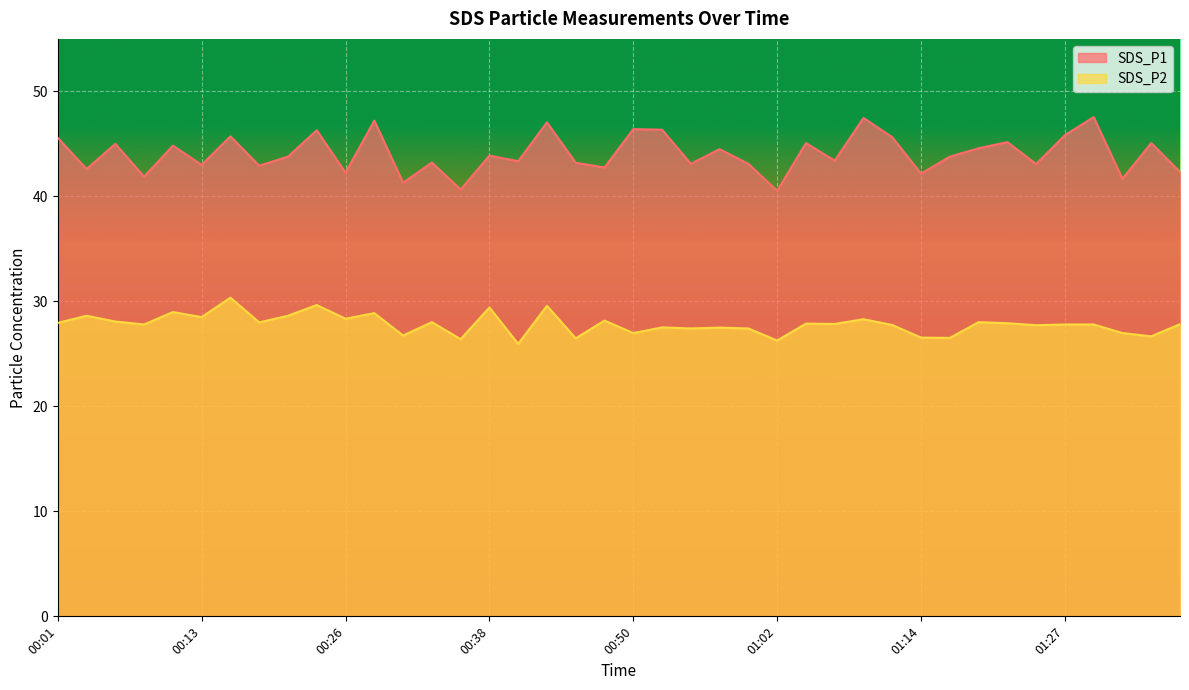

Reading left to right, extract all data points from this chart.

SDS_P1: 45.6	42.6	45.0	41.9	44.8	43.0	45.7	42.9	43.8	46.3	42.2	47.2	41.3	43.2	40.6	43.9	43.4	47.0	43.2	42.8	46.4	46.4	43.1	44.5	43.1	40.5	45.1	43.4	47.5	45.6	42.2	43.8	44.6	45.2	43.1	45.8	47.5	41.7	45.1	42.3
SDS_P2: 27.9	28.6	28.1	27.8	29.0	28.5	30.4	28.0	28.6	29.6	28.4	28.9	26.8	28.0	26.4	29.4	25.9	29.6	26.5	28.2	27.0	27.5	27.4	27.5	27.4	26.3	27.9	27.9	28.3	27.8	26.6	26.5	28.0	27.9	27.7	27.8	27.8	27.0	26.7	27.8